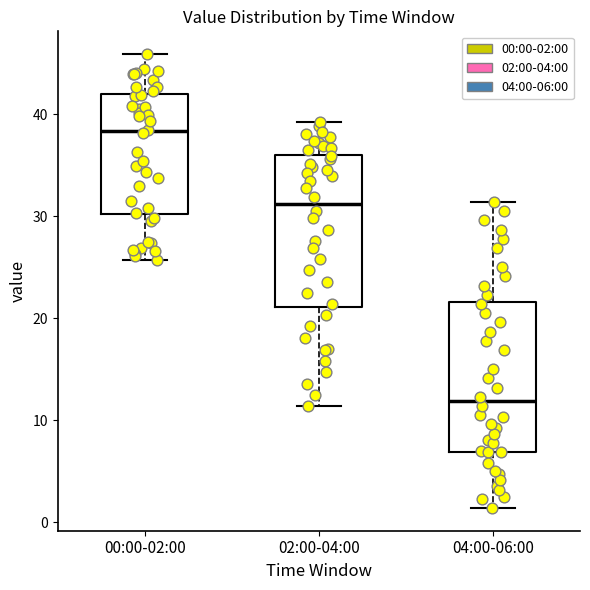

Where is the upper edge of the box for 00:00-02:00 on the y-axis? The values are not printed on the chart, so give them approximately, as read against the axis.

42